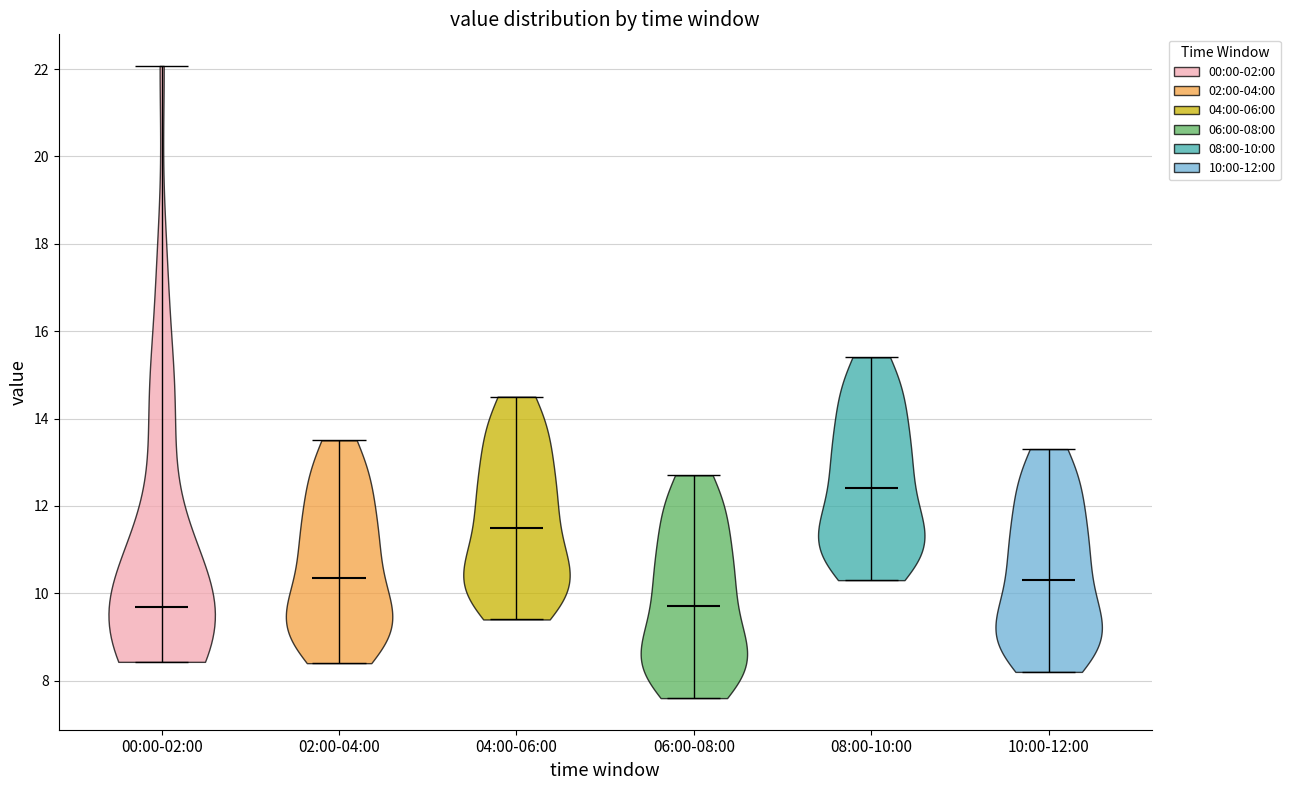

Reading left to right, read every violin against the y-axis: where its median line is, and the lowest and highest points it reaches. The values are not printed on the chart, so give them approximately, as read against the axis.

00:00-02:00: median line 9.6, lowest point 8.4, highest point 22.0
02:00-04:00: median line 10.4, lowest point 8.4, highest point 13.6
04:00-06:00: median line 11.6, lowest point 9.4, highest point 14.6
06:00-08:00: median line 9.8, lowest point 7.6, highest point 12.8
08:00-10:00: median line 12.4, lowest point 10.4, highest point 15.4
10:00-12:00: median line 10.4, lowest point 8.2, highest point 13.4